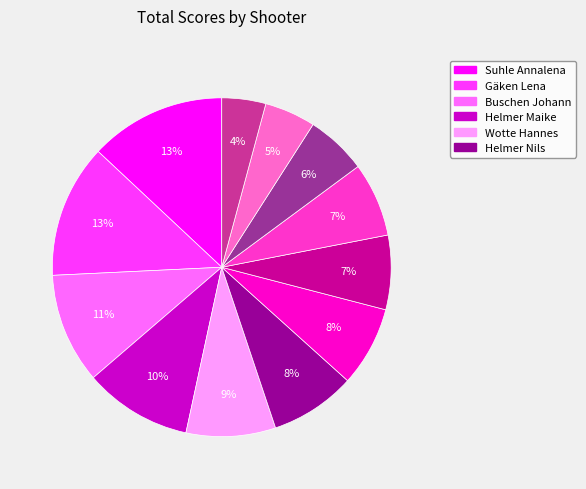

Does any single category account for the majority?

No